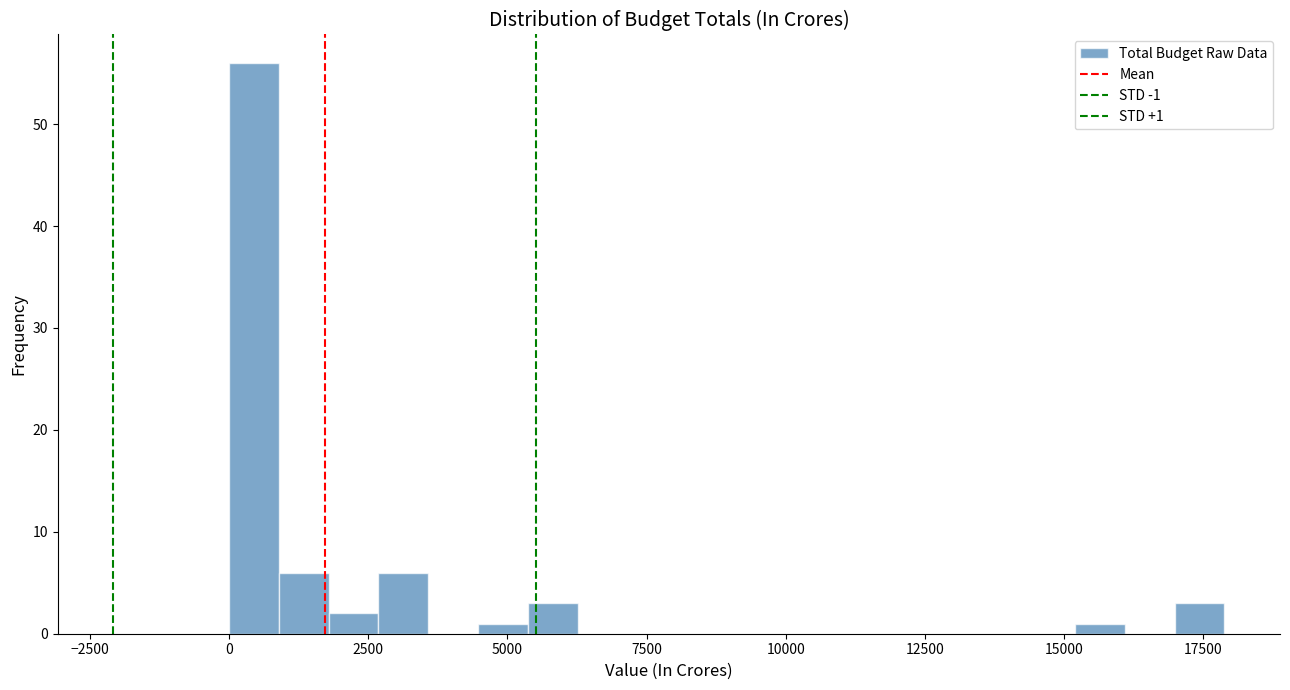

Around what value on the x-axis is the tallest bar? Give the approximate position of its centre, as read against the axis.

500